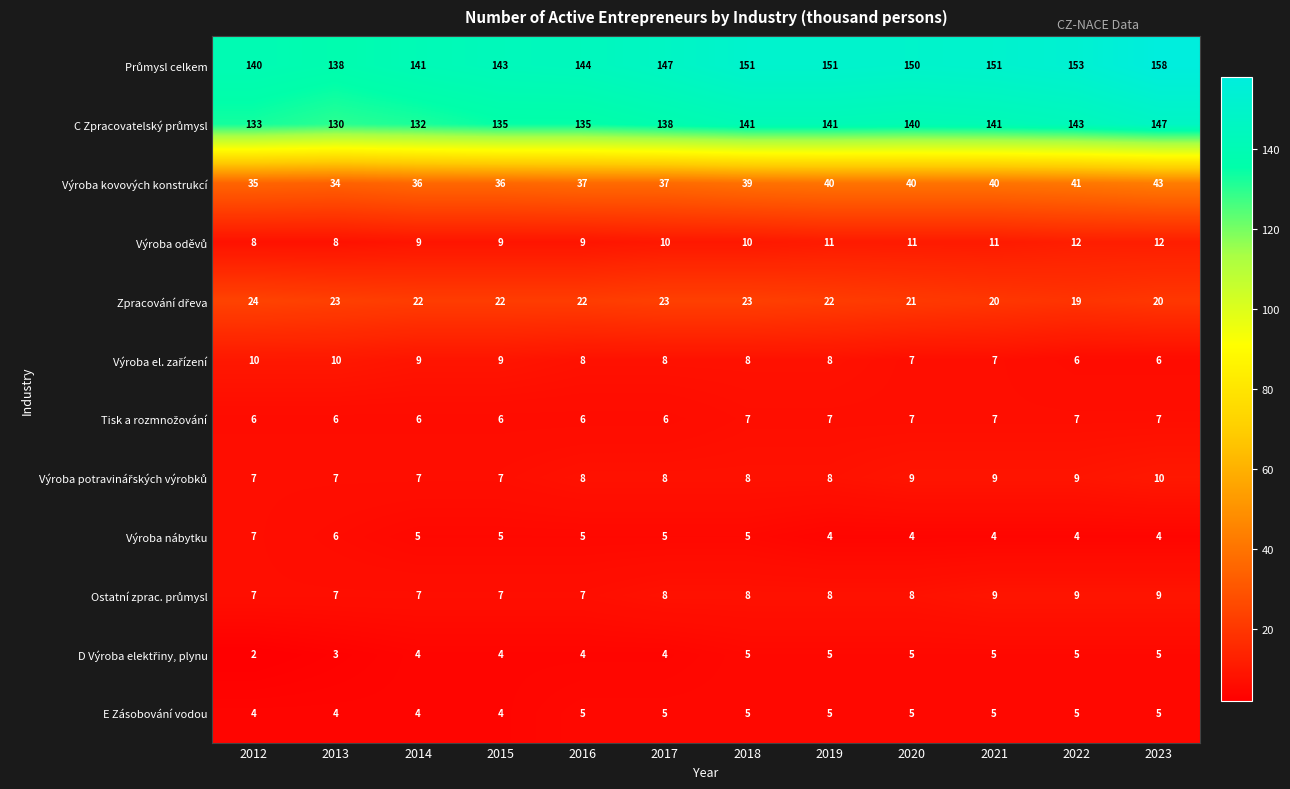

At which category does the chart reach its peak across all series?

2023